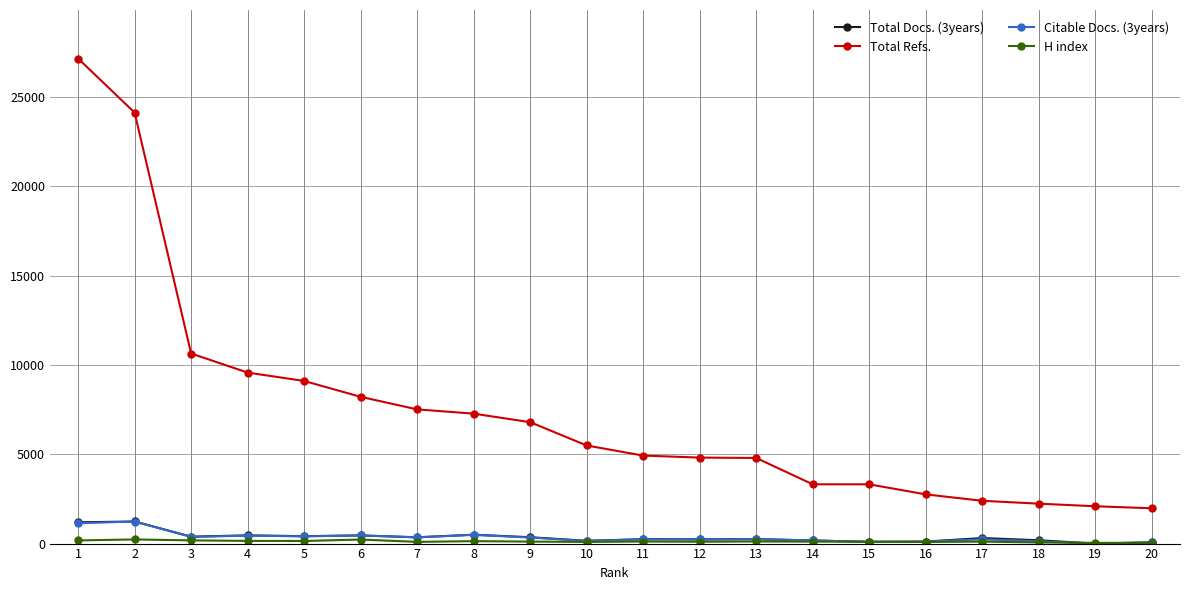

Which series changed the most between 15 and 20?

Total Refs.